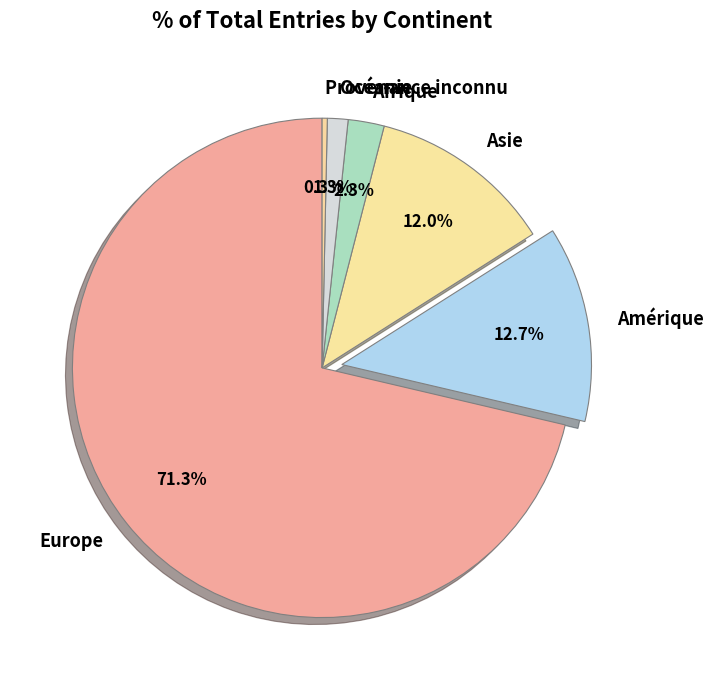

To the nearest percent, what is the difference between the largest and smallest slice percentages?

71%